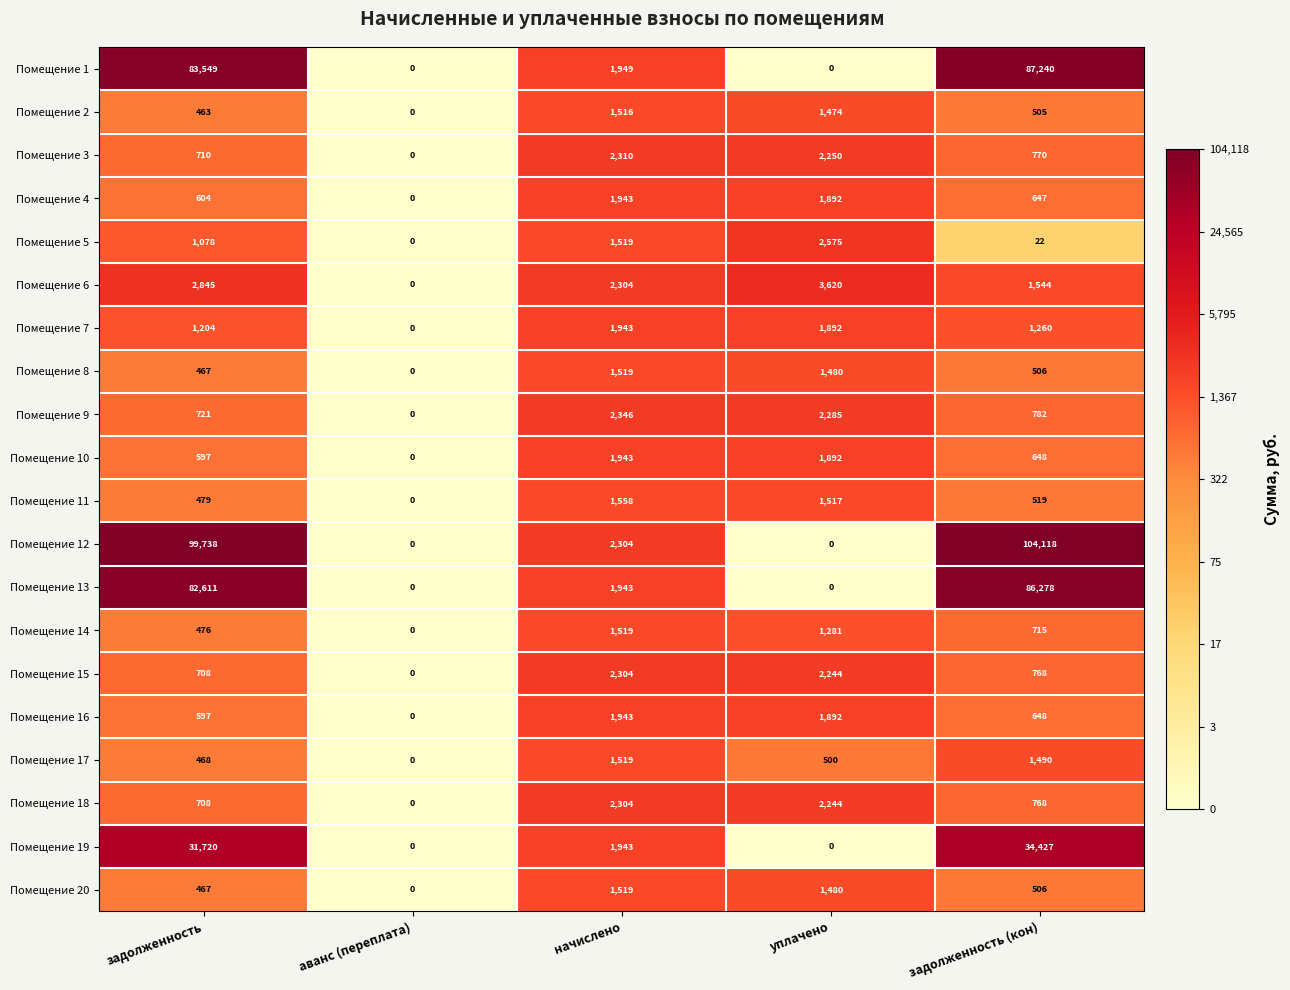

What is the sum of the Помещение 11 values at начислено and задолженность?

2037